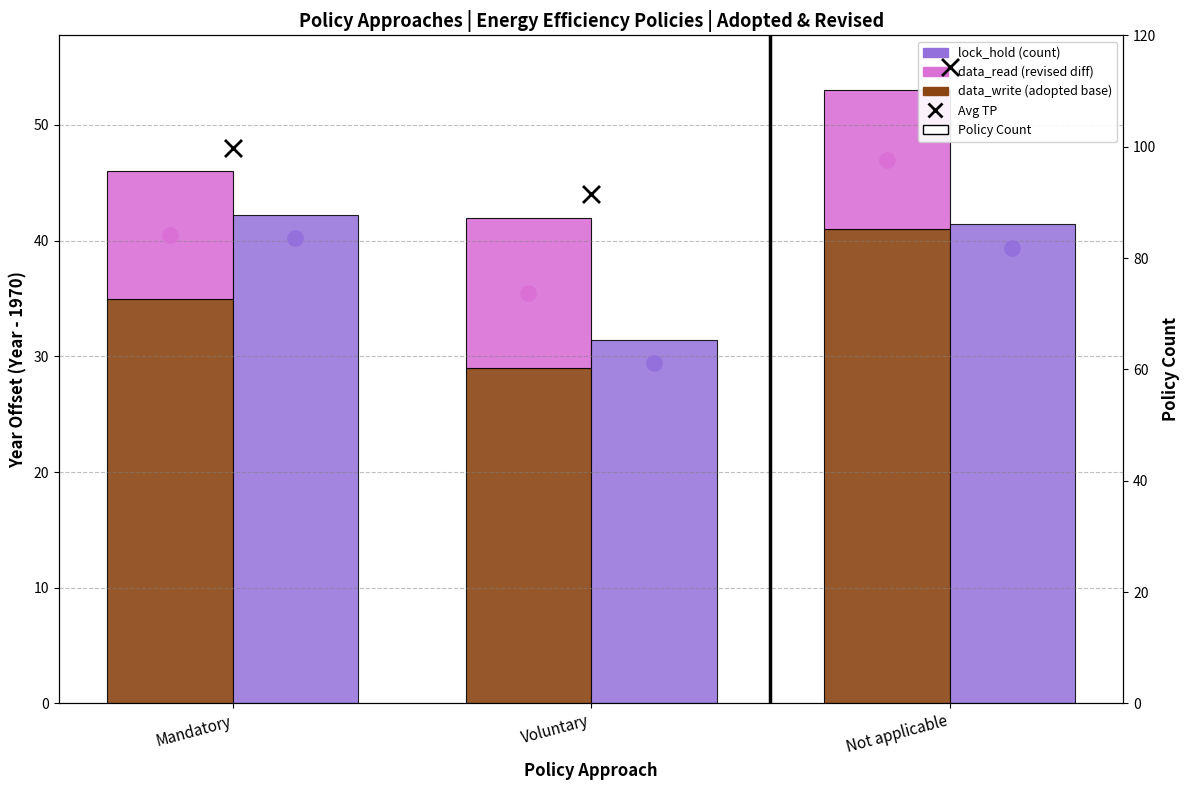

Is the value of data_read (avg adopted) at Voluntary greater than the value of data_write (avg revised) at Not applicable?

No